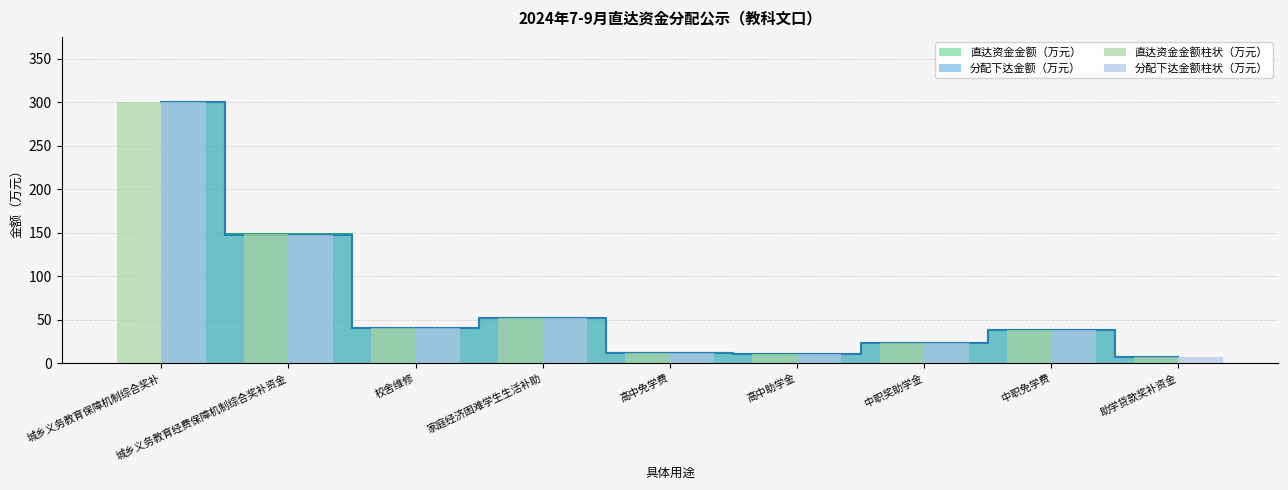

Which series has the largest range (max minus min)?

直达资金金额柱状（万元）